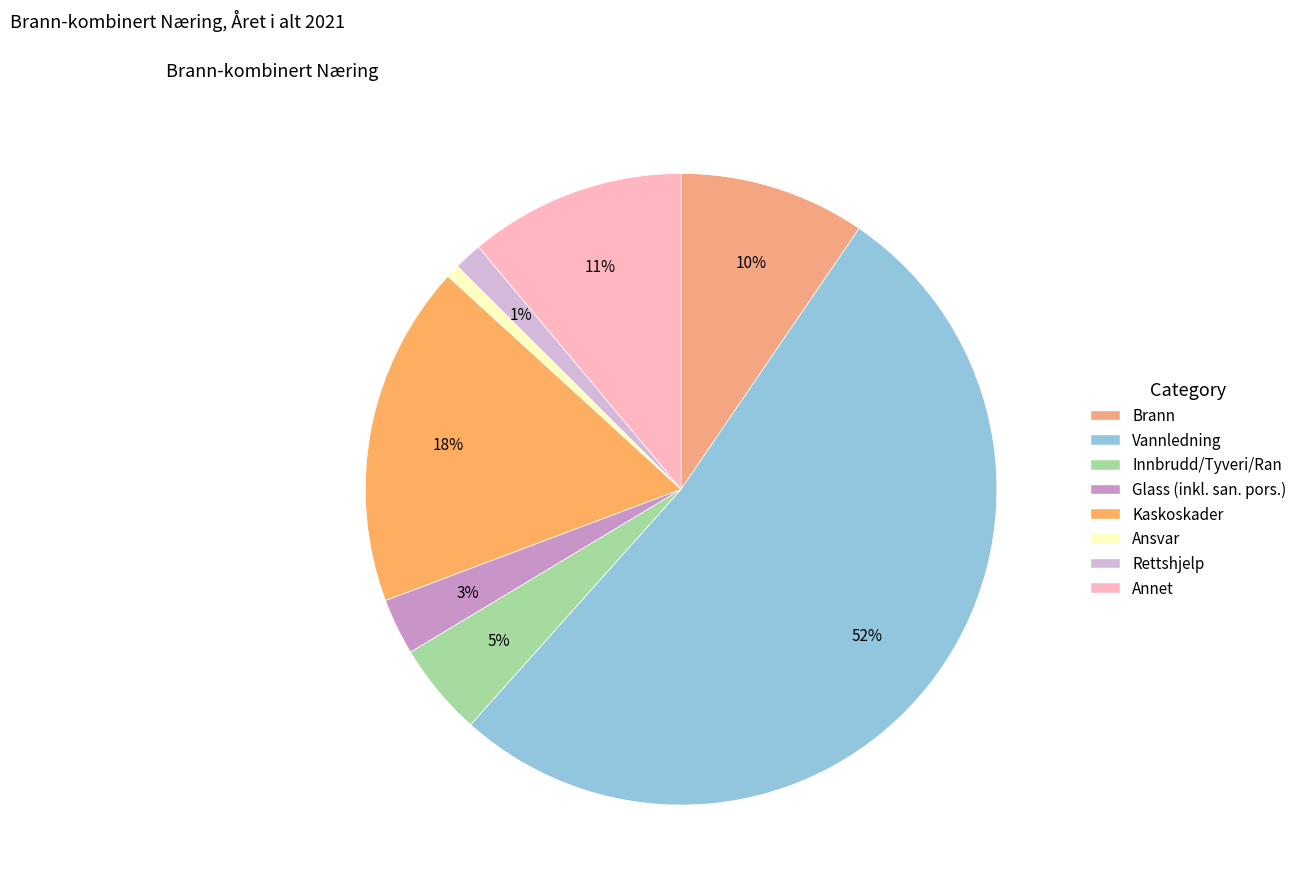

Which slice represents more than half of the pie?

Vannledning